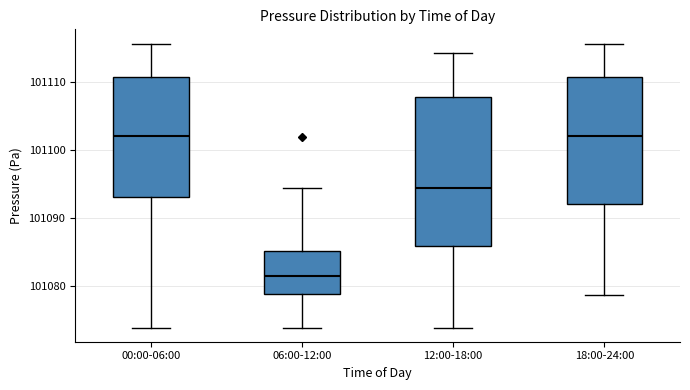

Which box has the lowest median line?

06:00-12:00